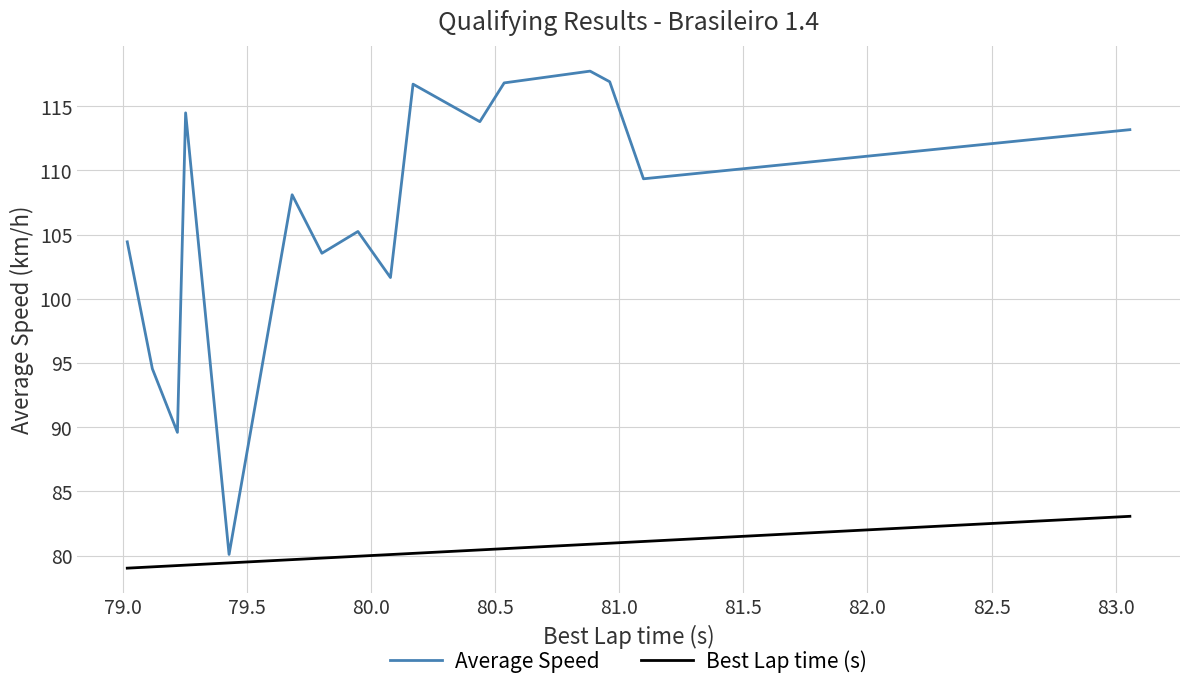

Count the number of data series in this chart.

2